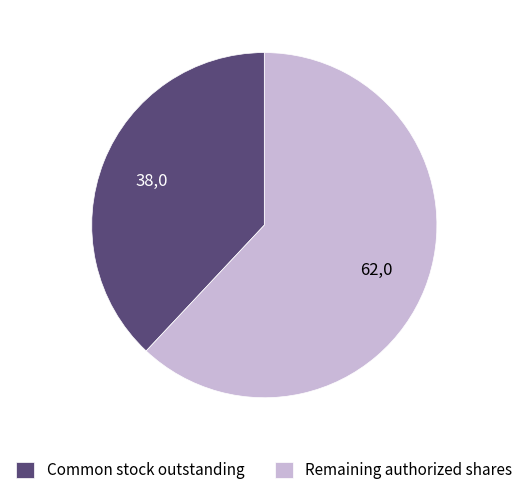

Rank the categories by value from lowest to highest.

Common stock outstanding, Remaining authorized shares